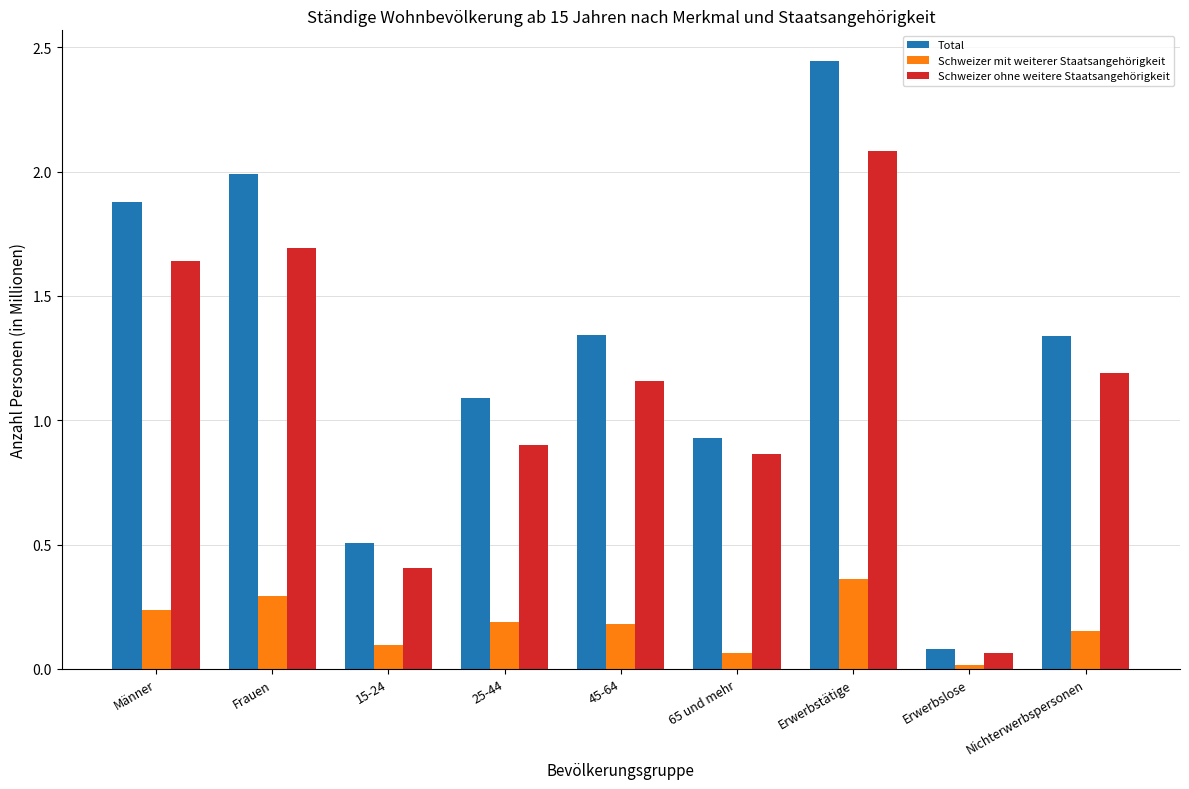

True or false: Total has a value of 0.5 at 15-24.

True